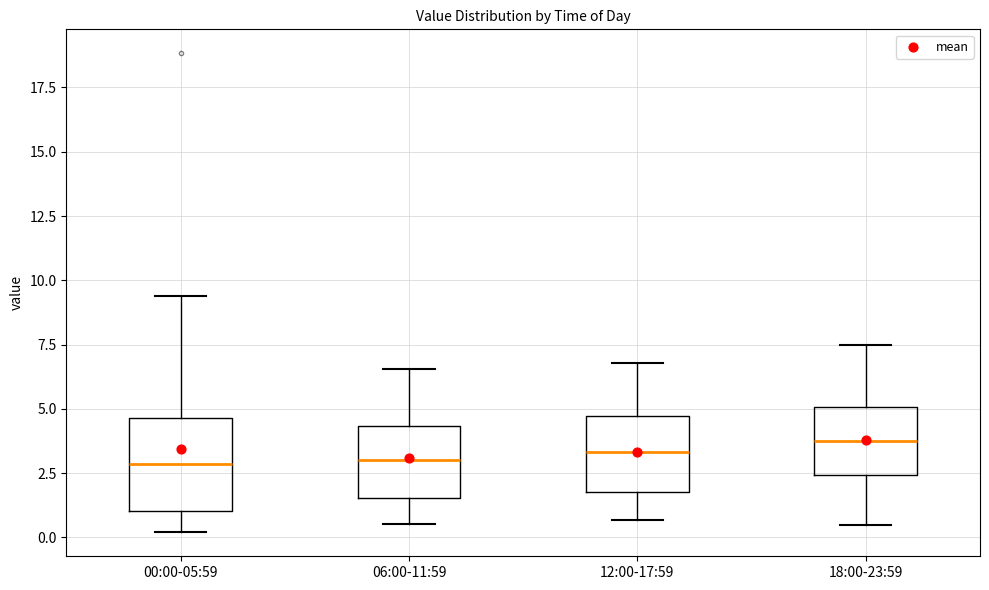

Reading left to right, transcribe this box plot: for each box, give where its median line is, the range the box spans, and where its two whiskers end, as read against the y-axis. The values are not printed on the chart, so give them approximately, as read against the axis.

00:00-05:59: median 3.0, box 1.0 to 4.5, whiskers 0.0 to 9.5
06:00-11:59: median 3.0, box 1.5 to 4.5, whiskers 0.5 to 6.5
12:00-17:59: median 3.5, box 2.0 to 4.5, whiskers 0.5 to 7.0
18:00-23:59: median 4.0, box 2.5 to 5.0, whiskers 0.5 to 7.5